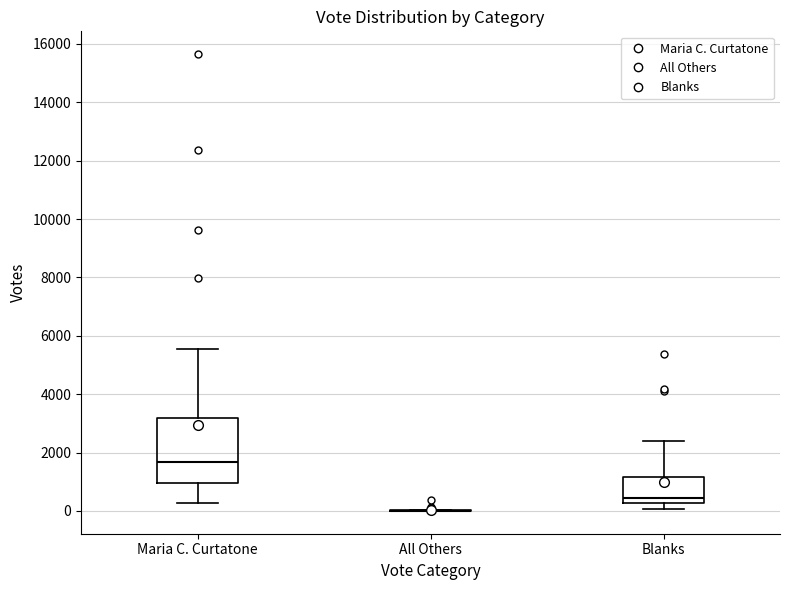

Reading left to right, read every box against the y-axis: the position of its median line, the range the box covers, and the ends of its whiskers. The values are not printed on the chart, so give them approximately, as read against the axis.

Maria C. Curtatone: median 1600, box 1000 to 3200, whiskers 200 to 5600
All Others: box collapsed to a line at 0, whiskers 0 to 0
Blanks: median 400, box 200 to 1200, whiskers 0 to 2400